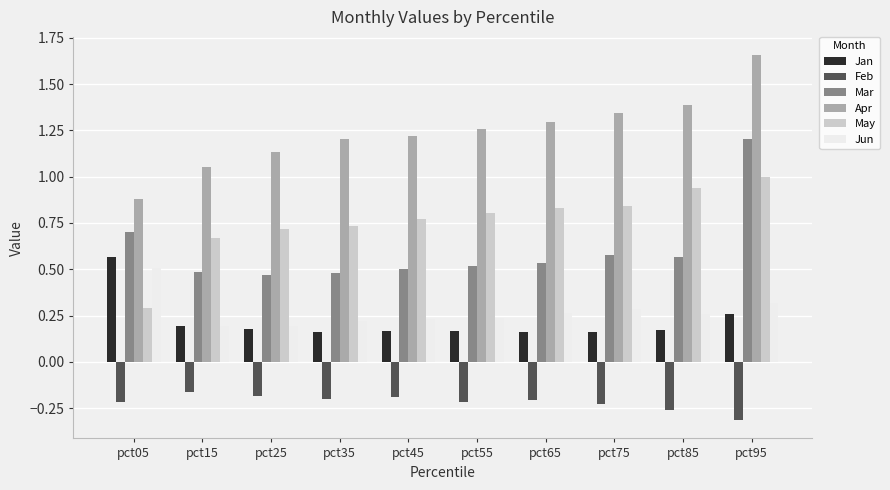

Which series has the largest total across all categories?

Apr